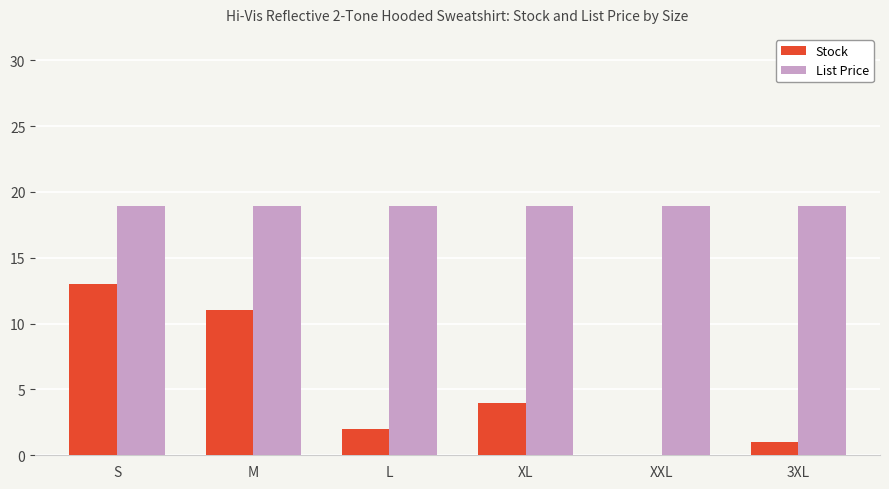

The Stock series shows 2.0 at L. True or false?

True